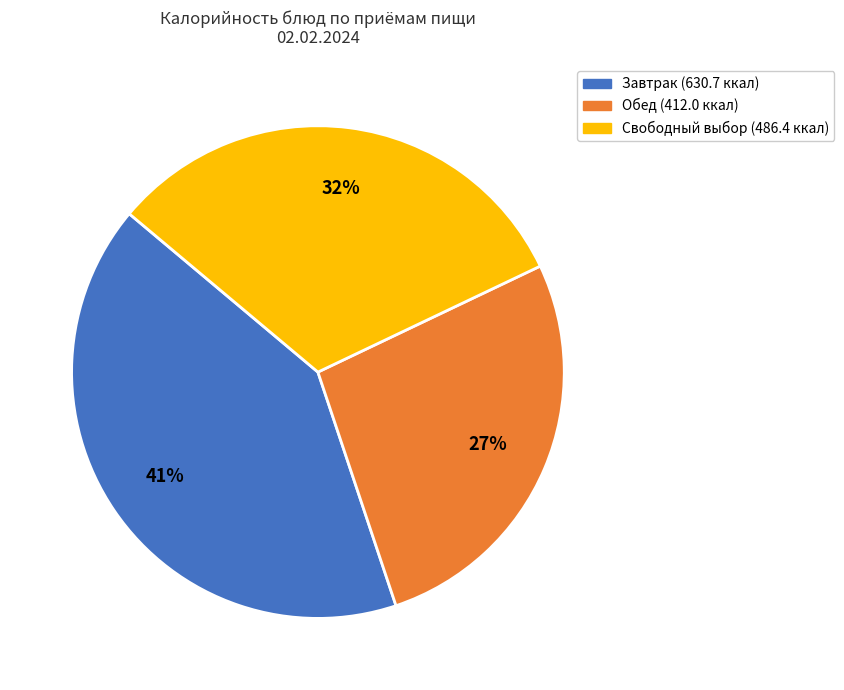

To the nearest percent, what is the difference between the largest and smallest slice percentages?

14%